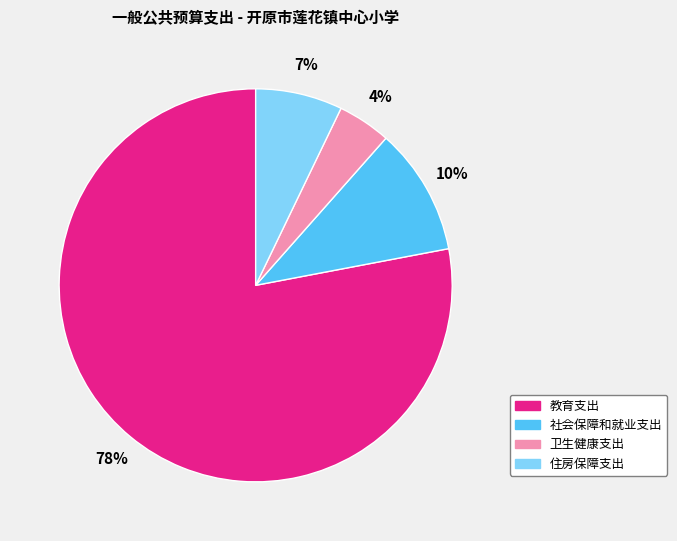

Between 教育支出 and 卫生健康支出, which is larger?

教育支出